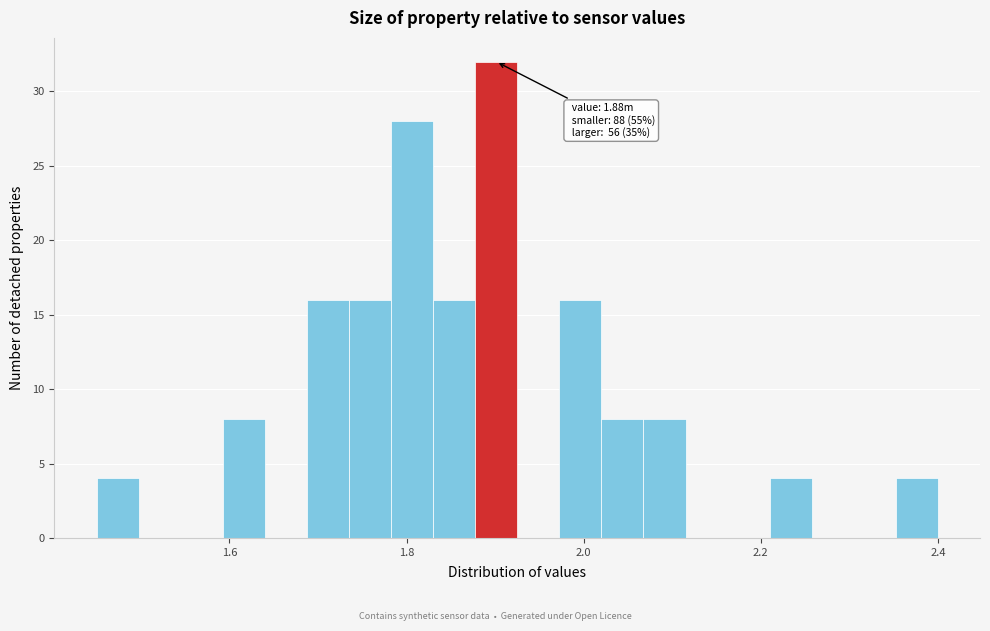

Around what value on the x-axis is the tallest bar? Give the approximate position of its centre, as read against the axis.

1.90